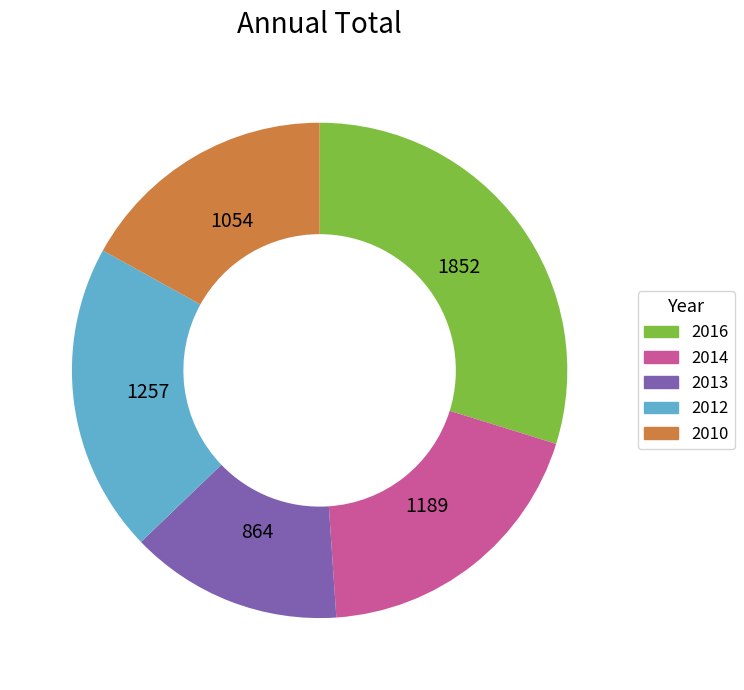

Combined, do 2012 and 2014 account for over 50%?

No